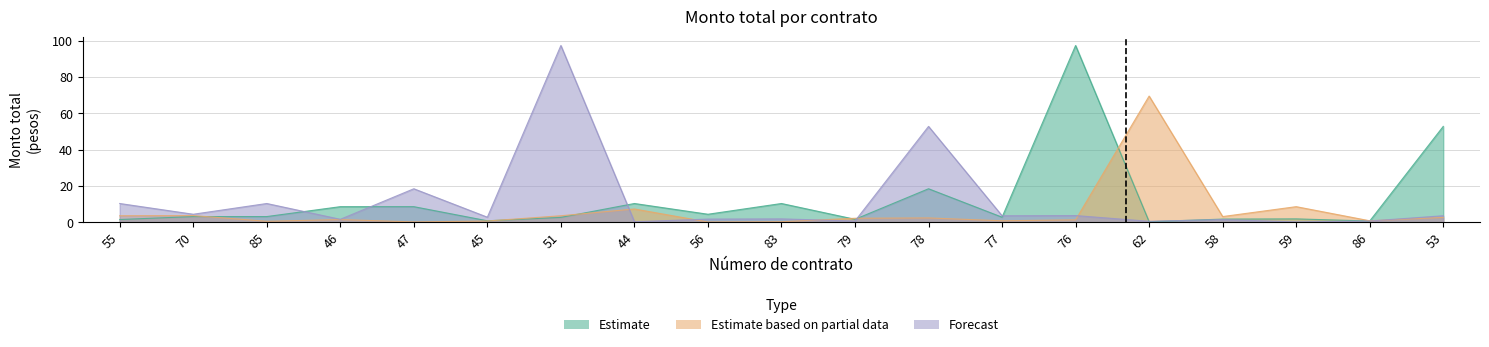

Which series has the widest spread of values?

Forecast